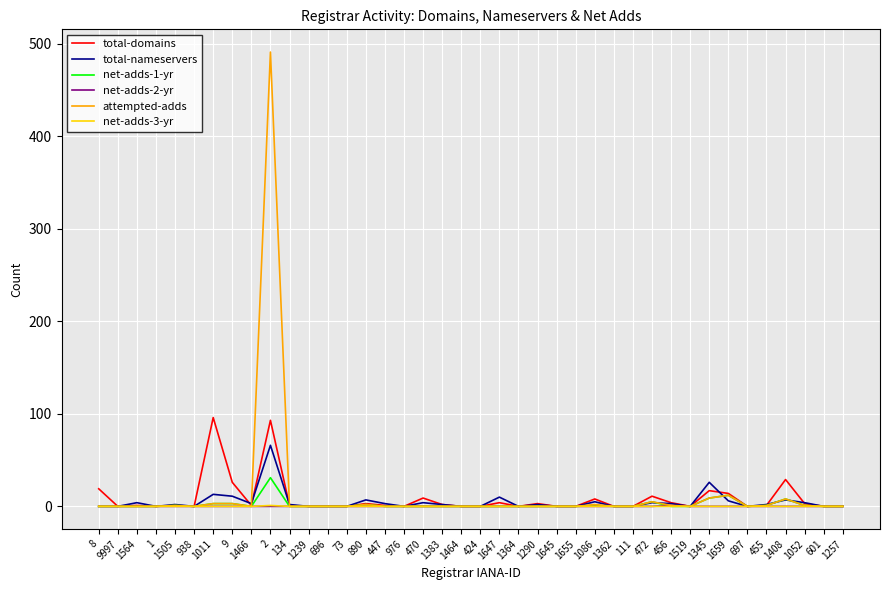

What position from the right is 1645?

16